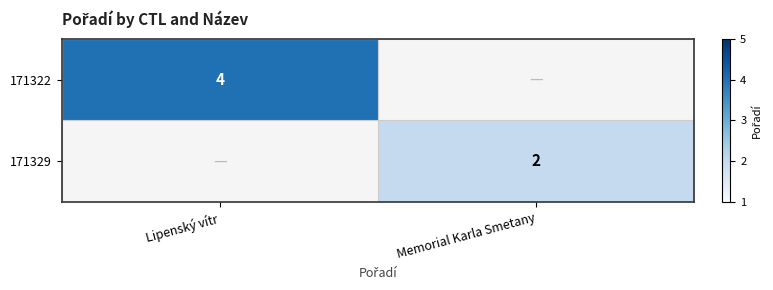

The value of 171322 at Lipenský vítr is 6. True or false?

False